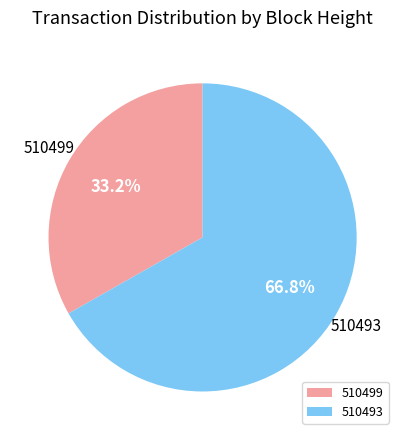

Which category has the biggest portion of the pie?

510493